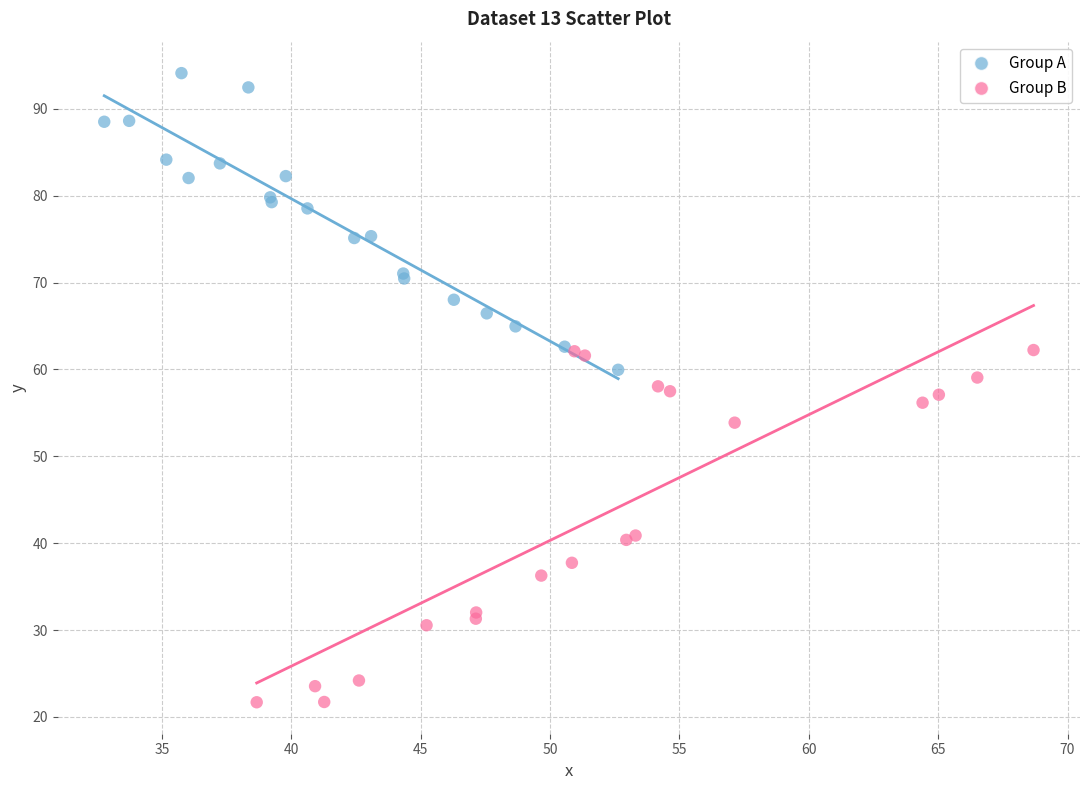

Which series has the largest Y range (max minus min)?

Group B